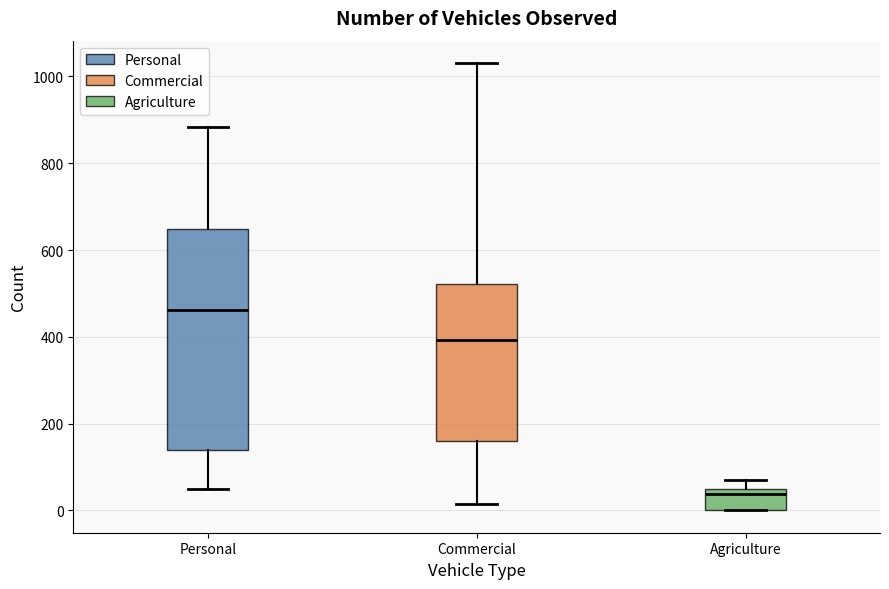

Reading left to right, transcribe this box plot: for each box, give where its median line is, the range the box spans, and where its two whiskers end, as read against the y-axis. The values are not printed on the chart, so give them approximately, as read against the axis.

Personal: median 460, box 140 to 640, whiskers 40 to 880
Commercial: median 400, box 160 to 520, whiskers 20 to 1040
Agriculture: median 40 (just below the box's upper edge), box 0 to 40, whiskers 0 to 80